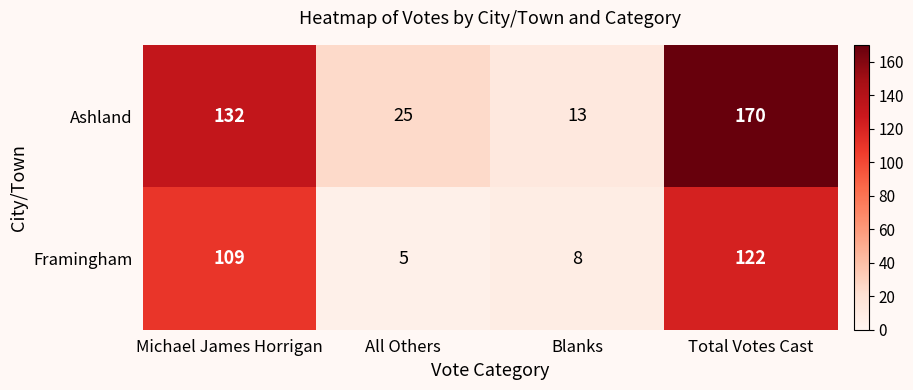

Which label corresponds to the largest value in the chart?

Total Votes Cast